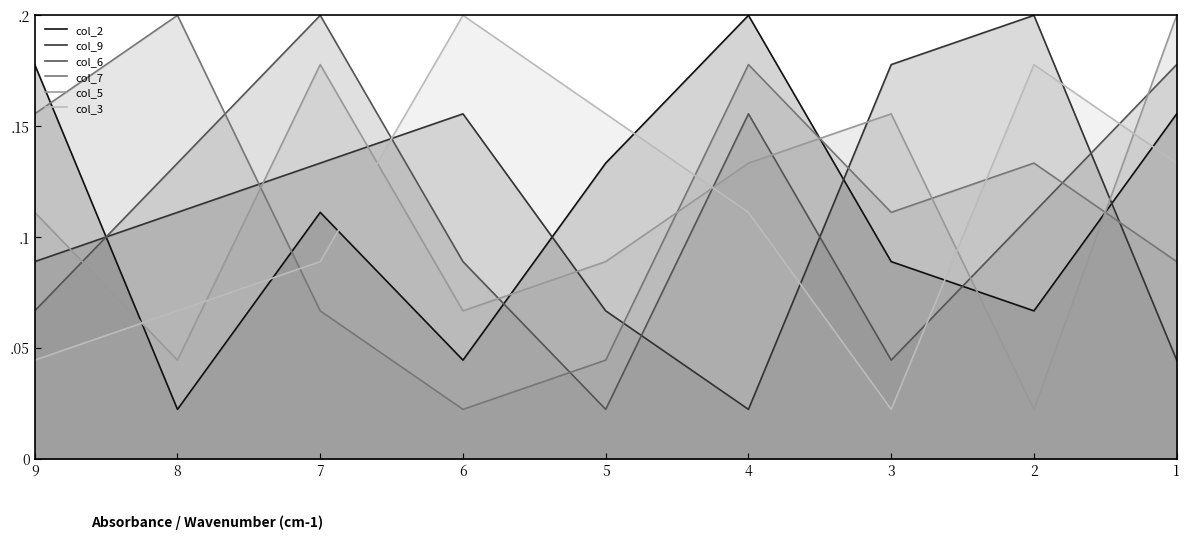

How many lines are shown in the chart?

6